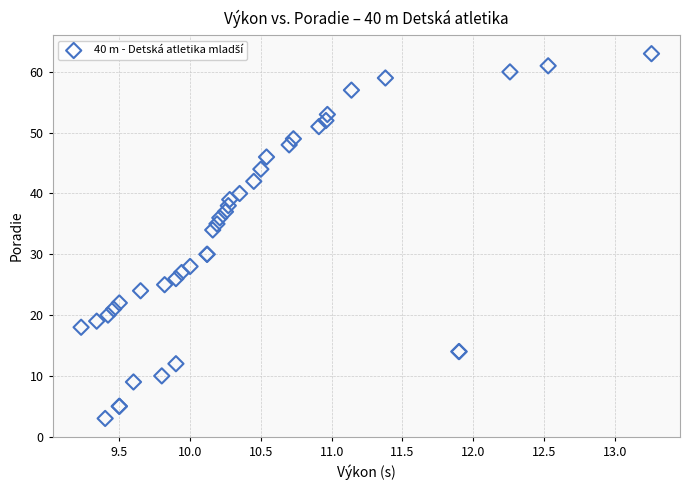

What Y value in the scatter plot is closest to 33?

34